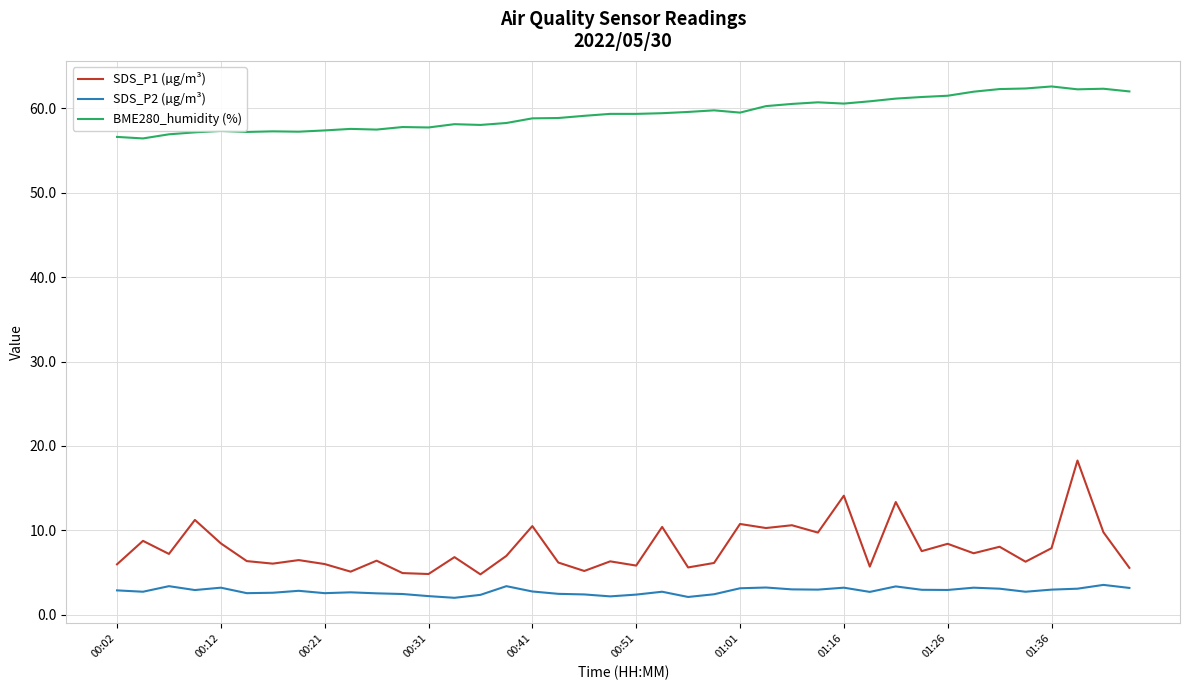

Which series has the widest spread of values?

SDS_P1 (µg/m³)